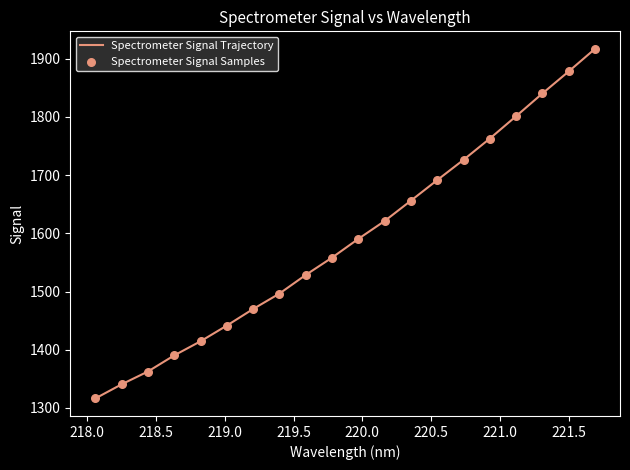

What is the maximum value shown in the chart?

1917.2